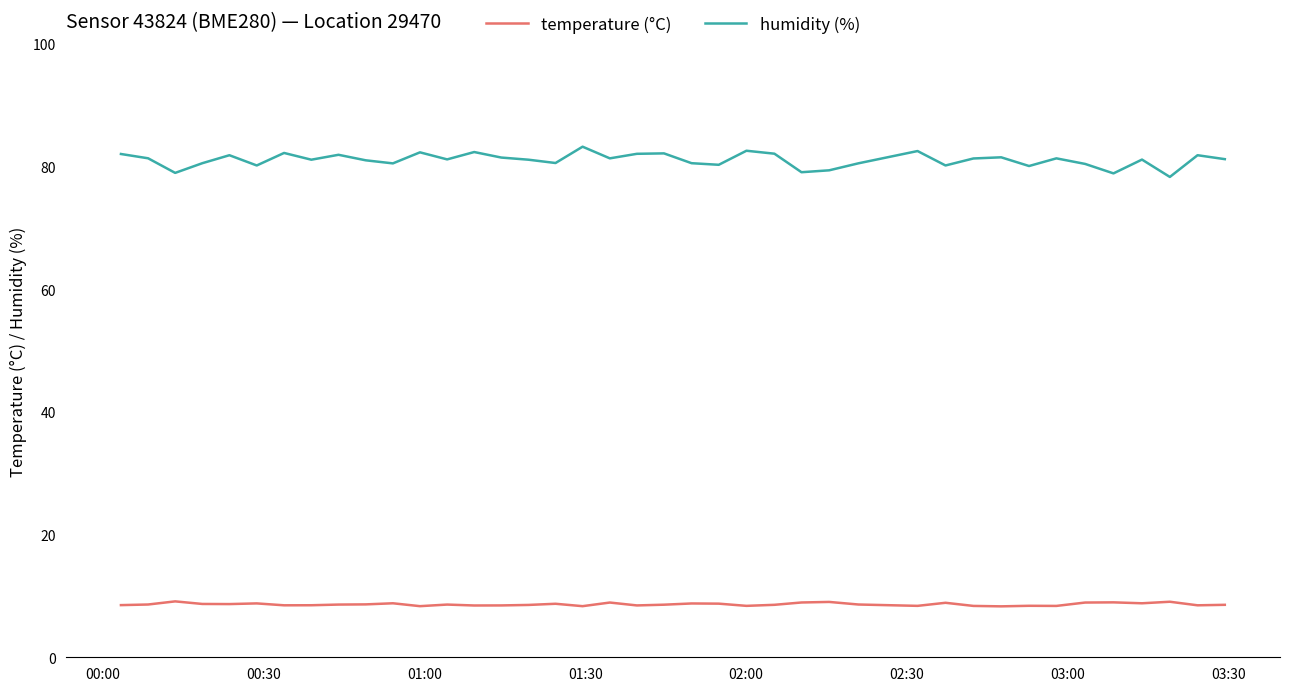

Which series has the largest range (max minus min)?

humidity (%)